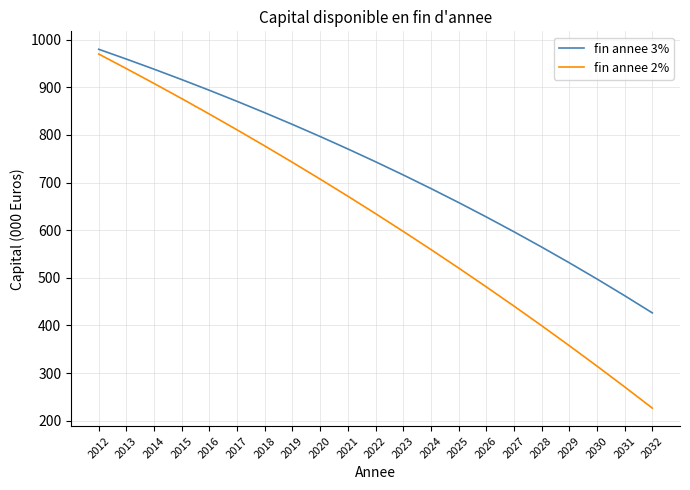

What value does the fin annee 2% series have at 2012?

970.0